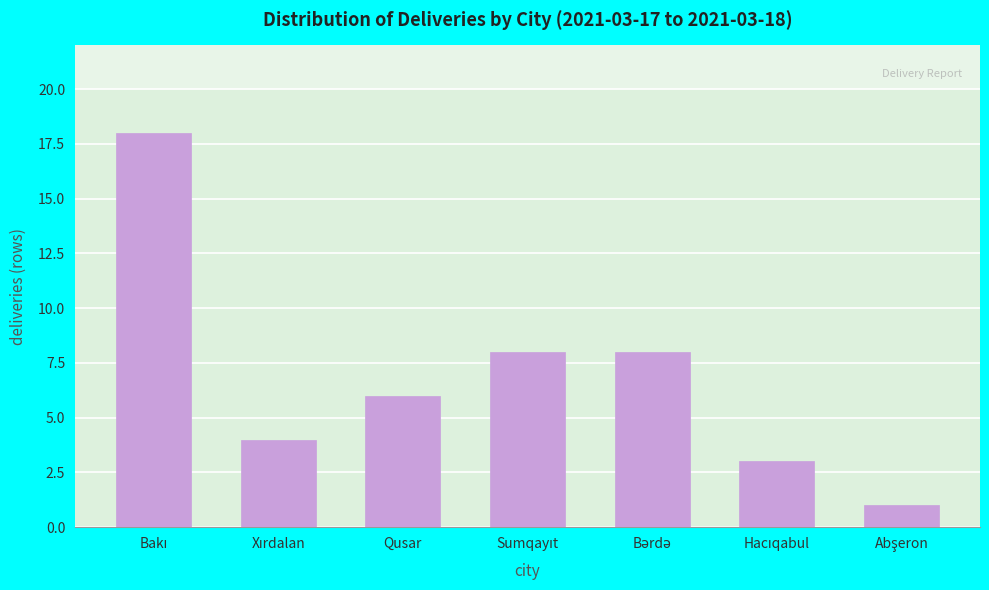

Reading right to left, transcribe all the data shown in this chart.

1	3	8	8	6	4	18